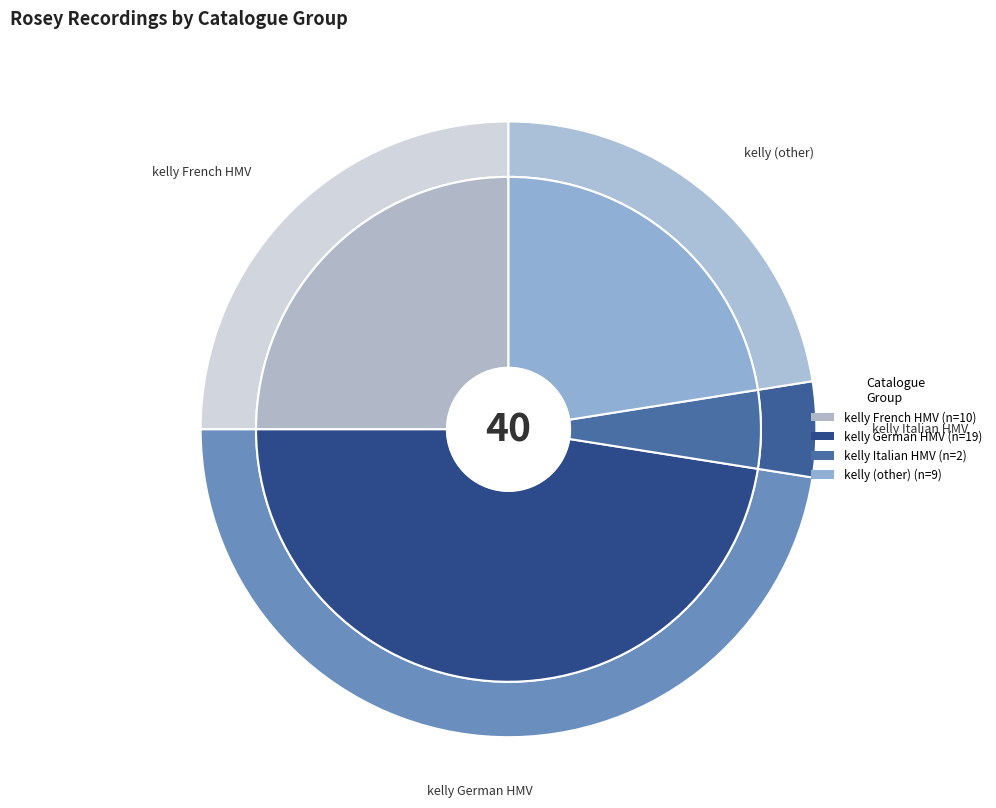

How many segments does this pie chart have?

4